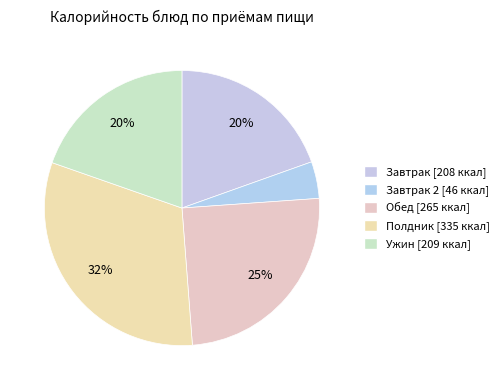

Is there a majority slice in this chart?

No